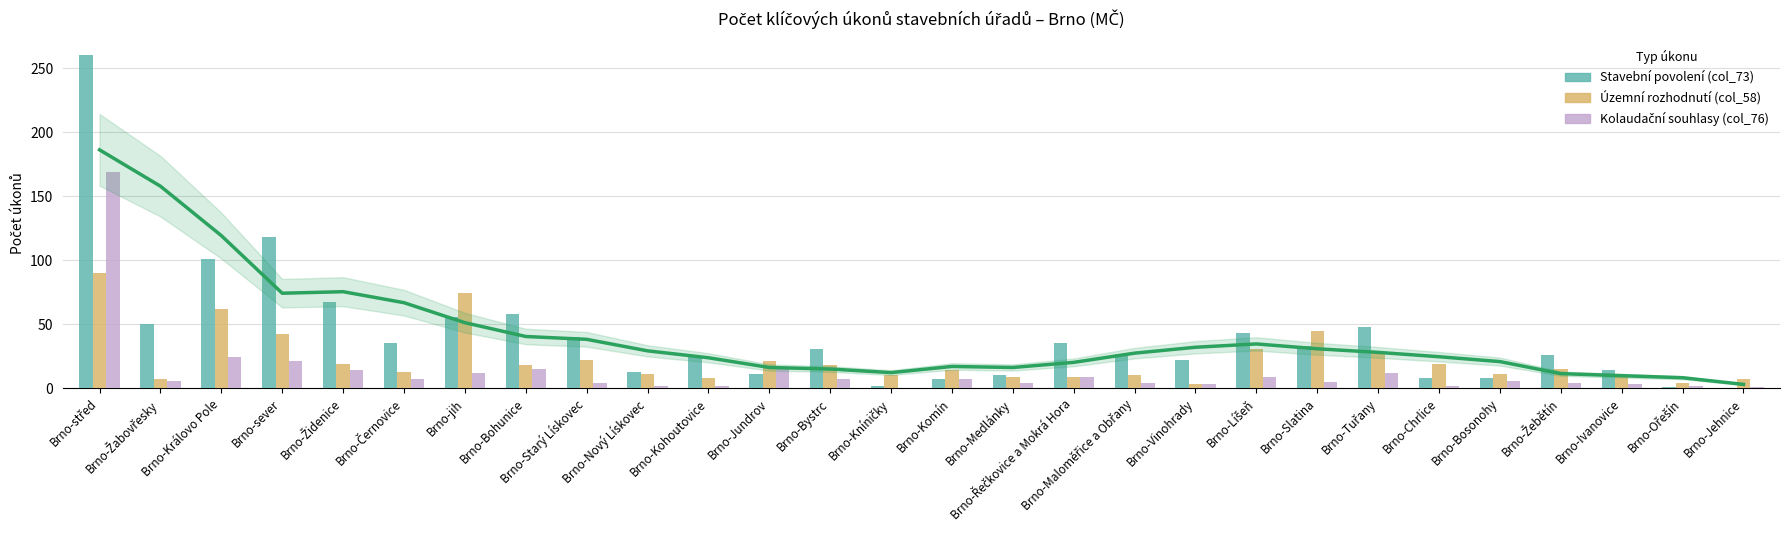

Which series has the largest range (max minus min)?

Stavební povolení (col_73)